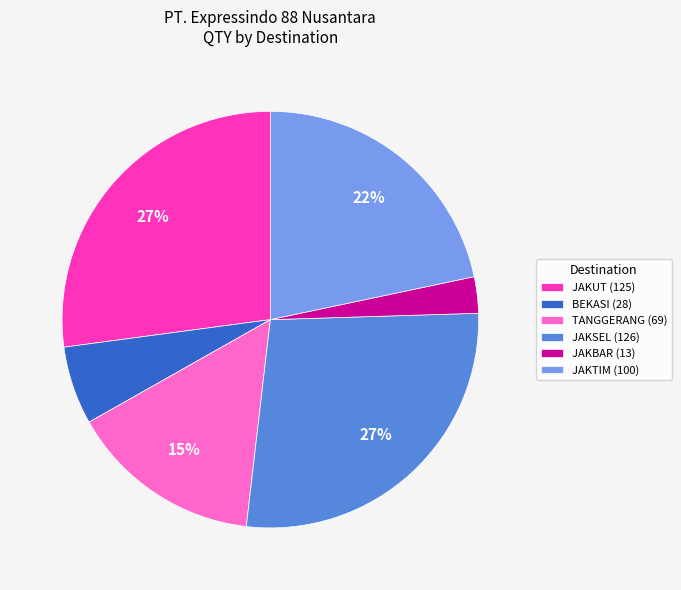

Count the number of slices in the pie.

6